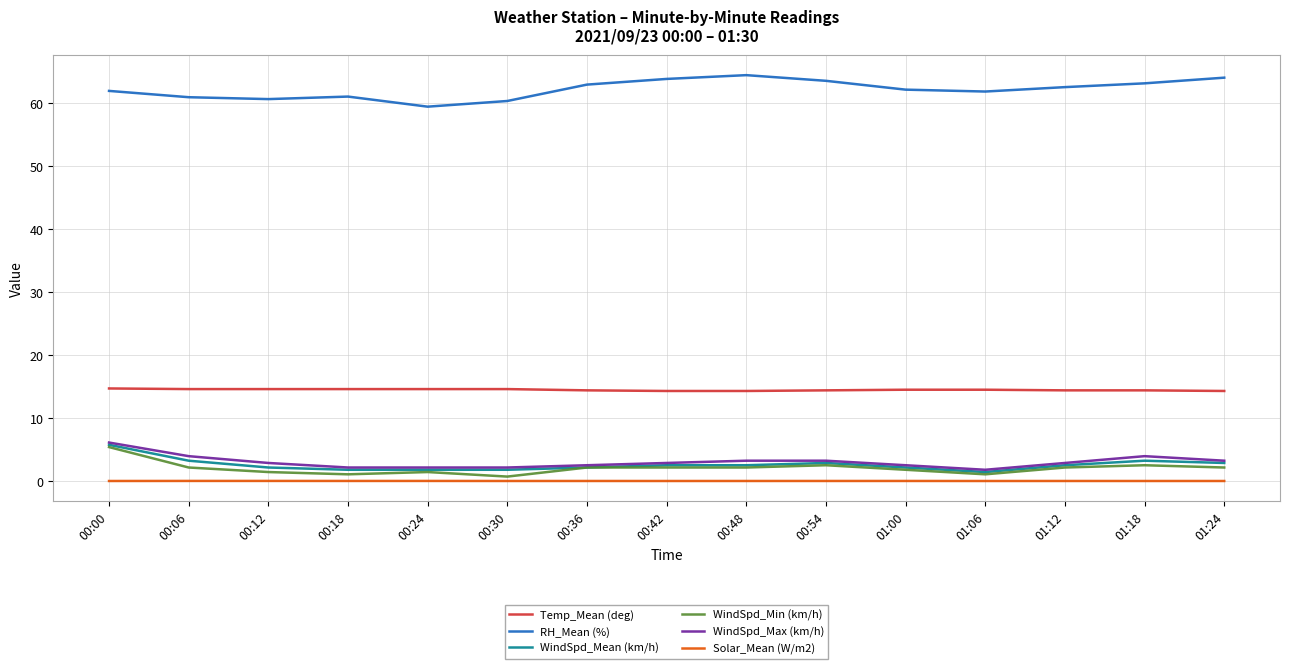

True or false: RH_Mean (%) and Solar_Mean (W/m2) intersect in this chart.

False